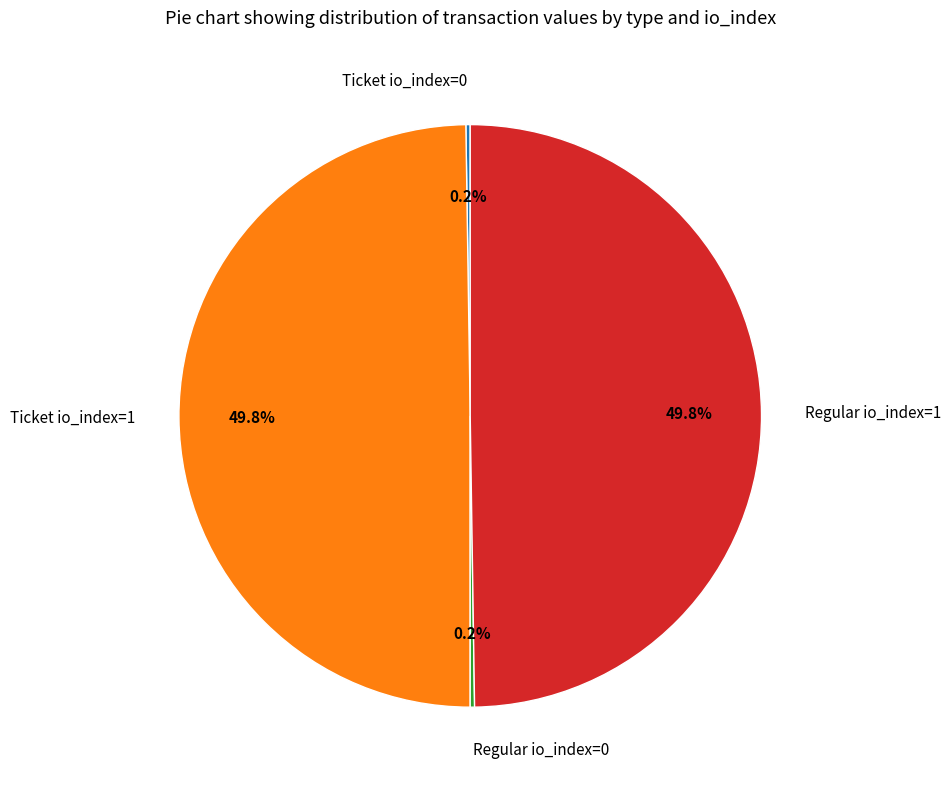

What percentage is NOT represented by Regular io_index=1?

50.2%